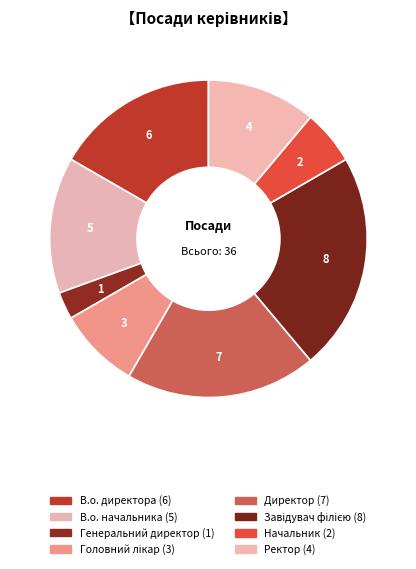

What is the change in value from В.о. начальника to Головний лікар?

-2